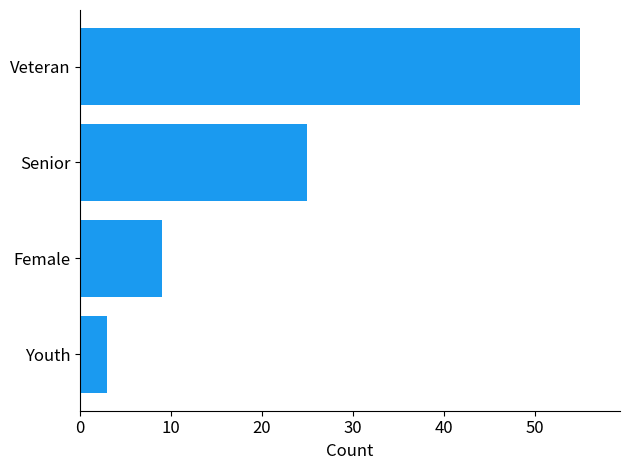

List the labels in order of value, smallest first.

Youth, Female, Senior, Veteran